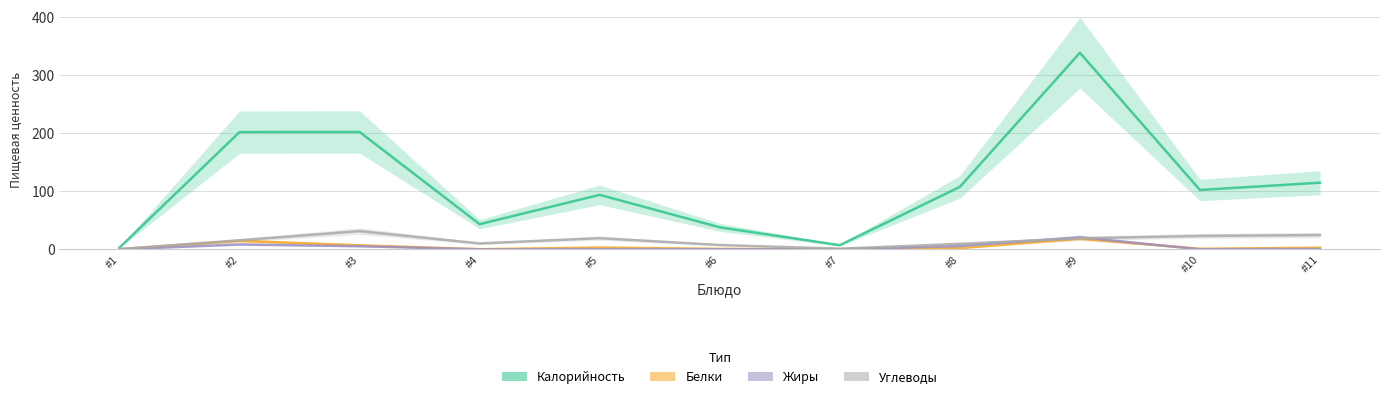

Reading left to right, what are all the values shown in this chart?

Калорийность: #1=3.0	#2=202.3	#3=202.4	#4=43.5	#5=94.0	#6=38.0	#7=7.2	#8=107.7	#9=339.0	#10=102.4	#11=115.0
Белки: #1=0.2	#2=14.7	#3=7.0	#4=0.2	#5=3.2	#6=0.8	#7=0.4	#8=2.1	#9=18.6	#10=1.0	#11=2.8
Жиры: #1=0.0	#2=8.5	#3=5.4	#4=0.0	#5=0.4	#6=0.2	#7=0.1	#8=5.9	#9=20.8	#10=0.2	#11=0.6
Углеводы: #1=0.5	#2=15.7	#3=31.5	#4=10.2	#5=19.3	#6=7.5	#7=1.1	#8=9.5	#9=19.1	#10=23.2	#11=24.7